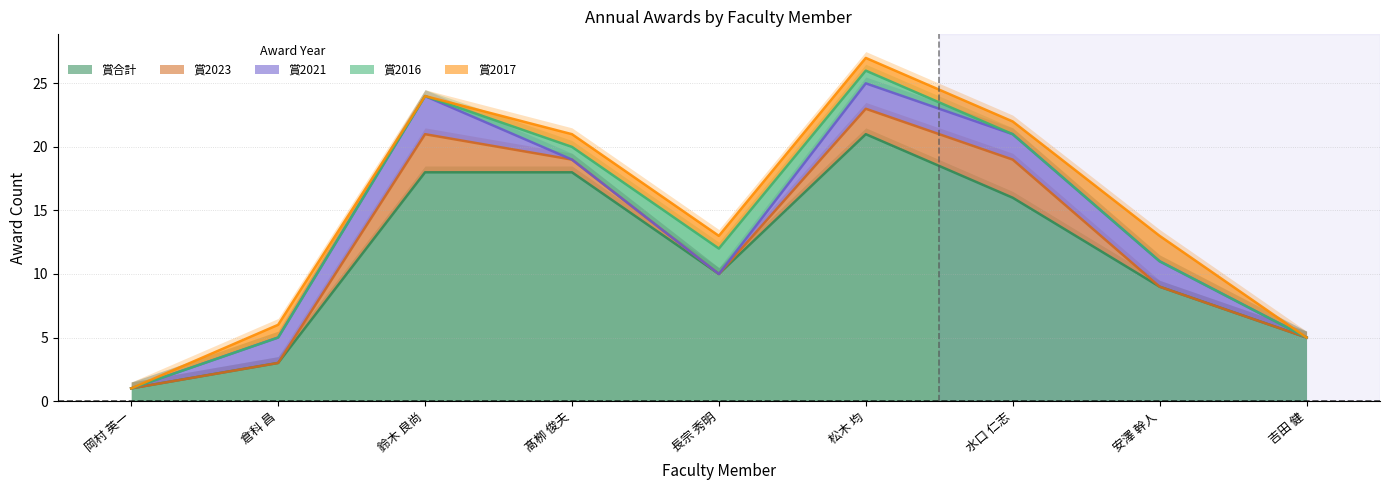

Where is the first local minimum for 賞2023?

長宗 秀明